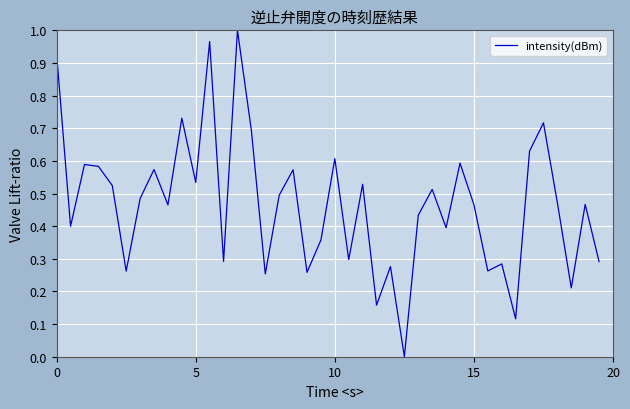

Does the chart display data point markers on the line(s)?

No